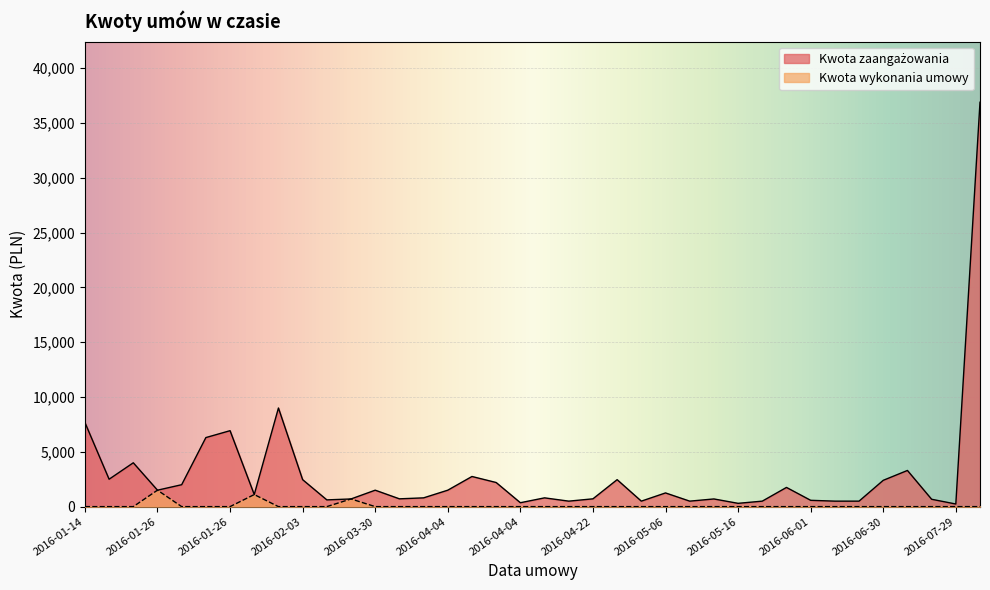

Which series has the largest total across all categories?

Kwota zaangażowania